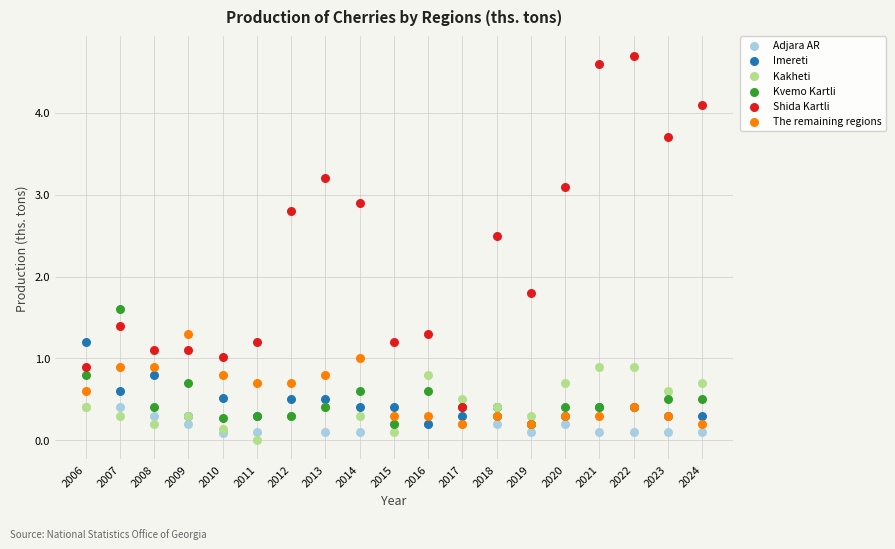

Which series reaches the minimum Y coordinate?

Kakheti